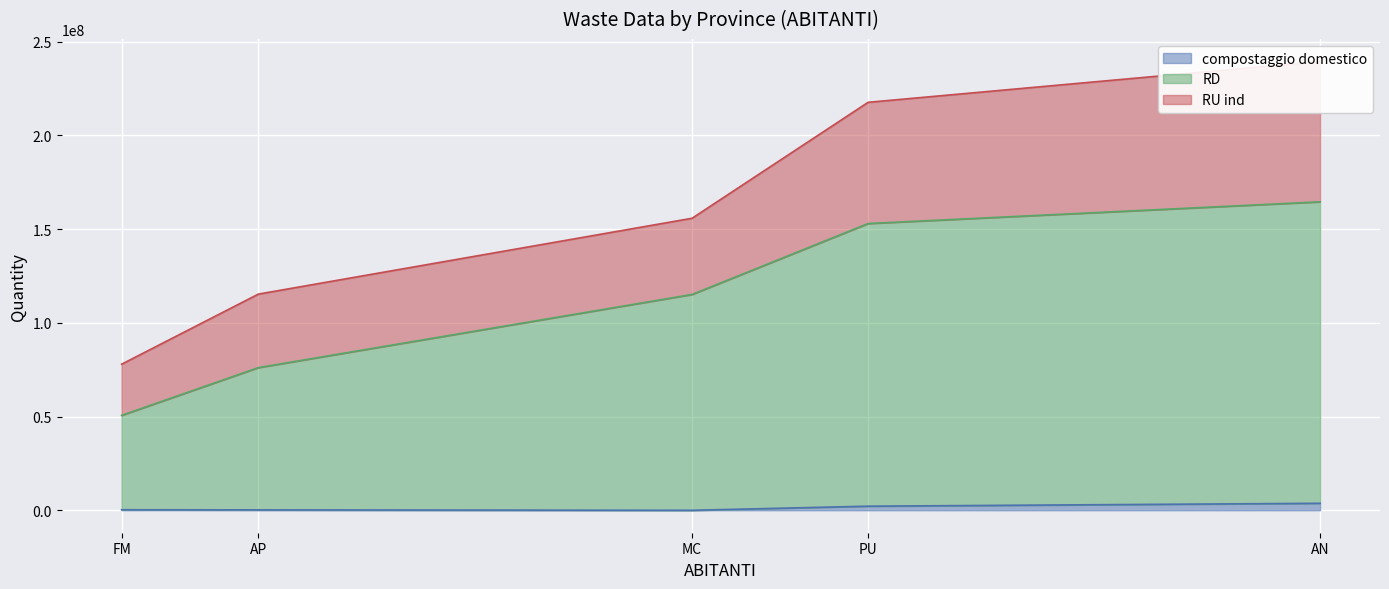

Which series has the largest range (max minus min)?

RD